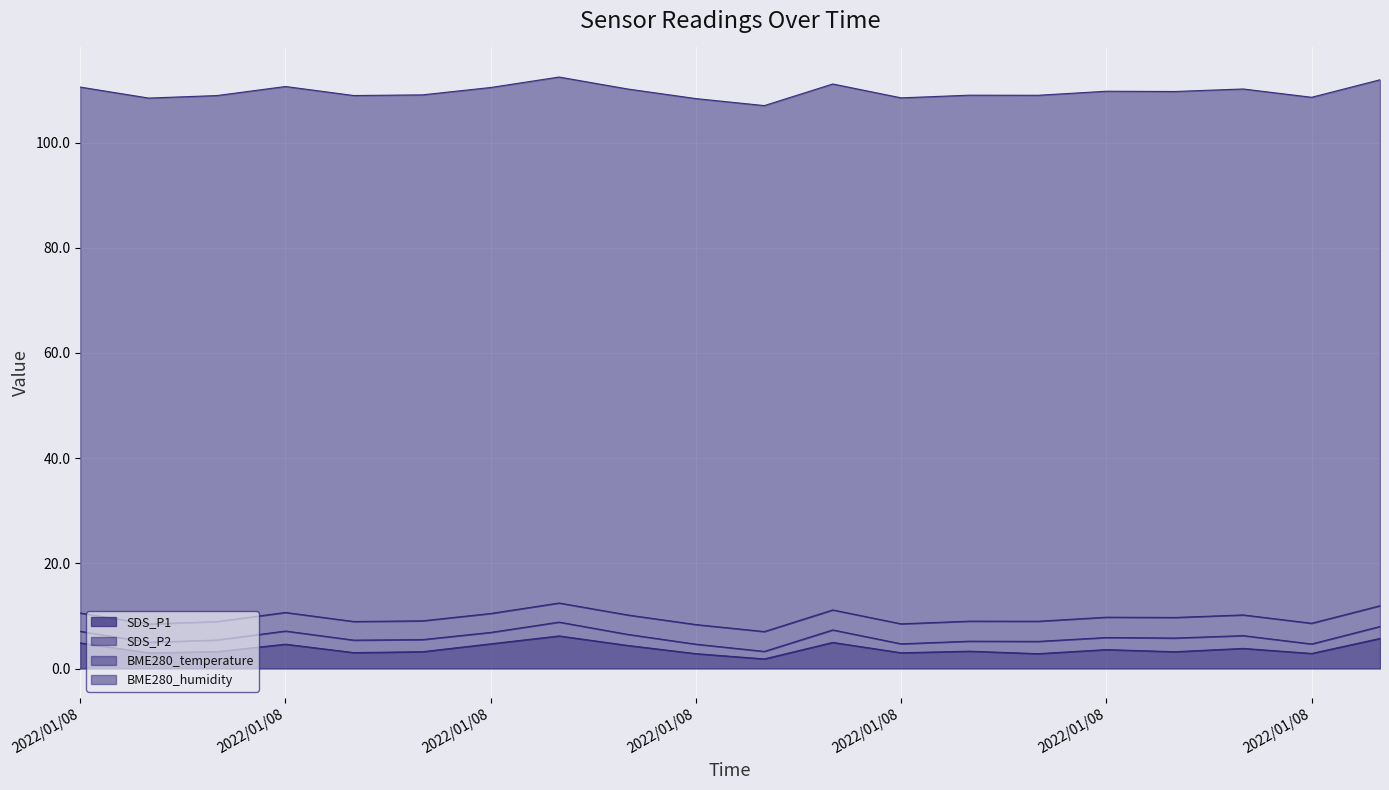

True or false: SDS_P2 has more than 1 interior local peaks.

True